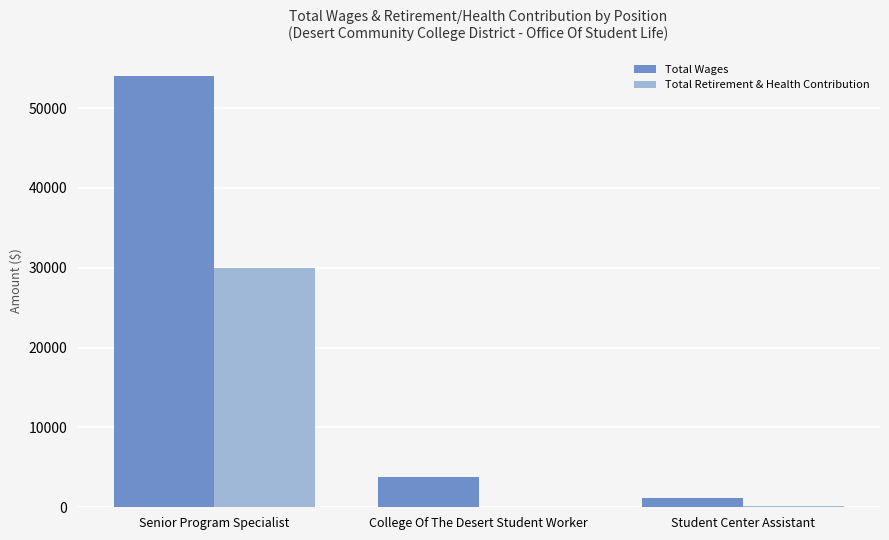

Is the value of Total Retirement & Health Contribution at Student Center Assistant greater than the value of Total Wages at Student Center Assistant?

No